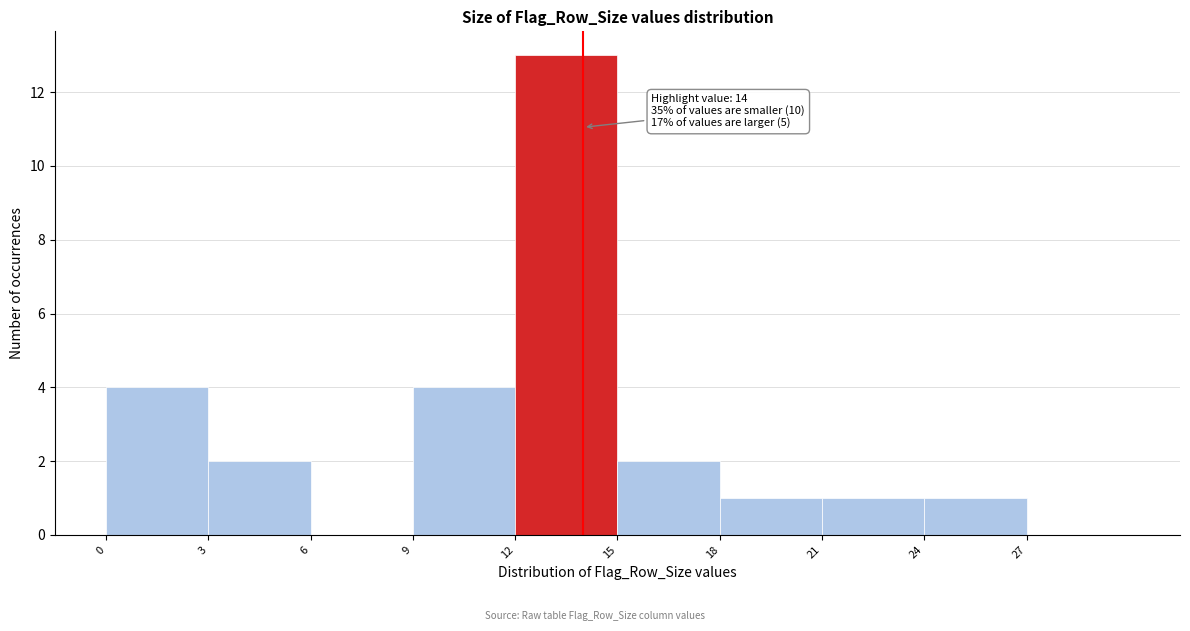

Which range on the x-axis has the tallest bar?

12 to 15